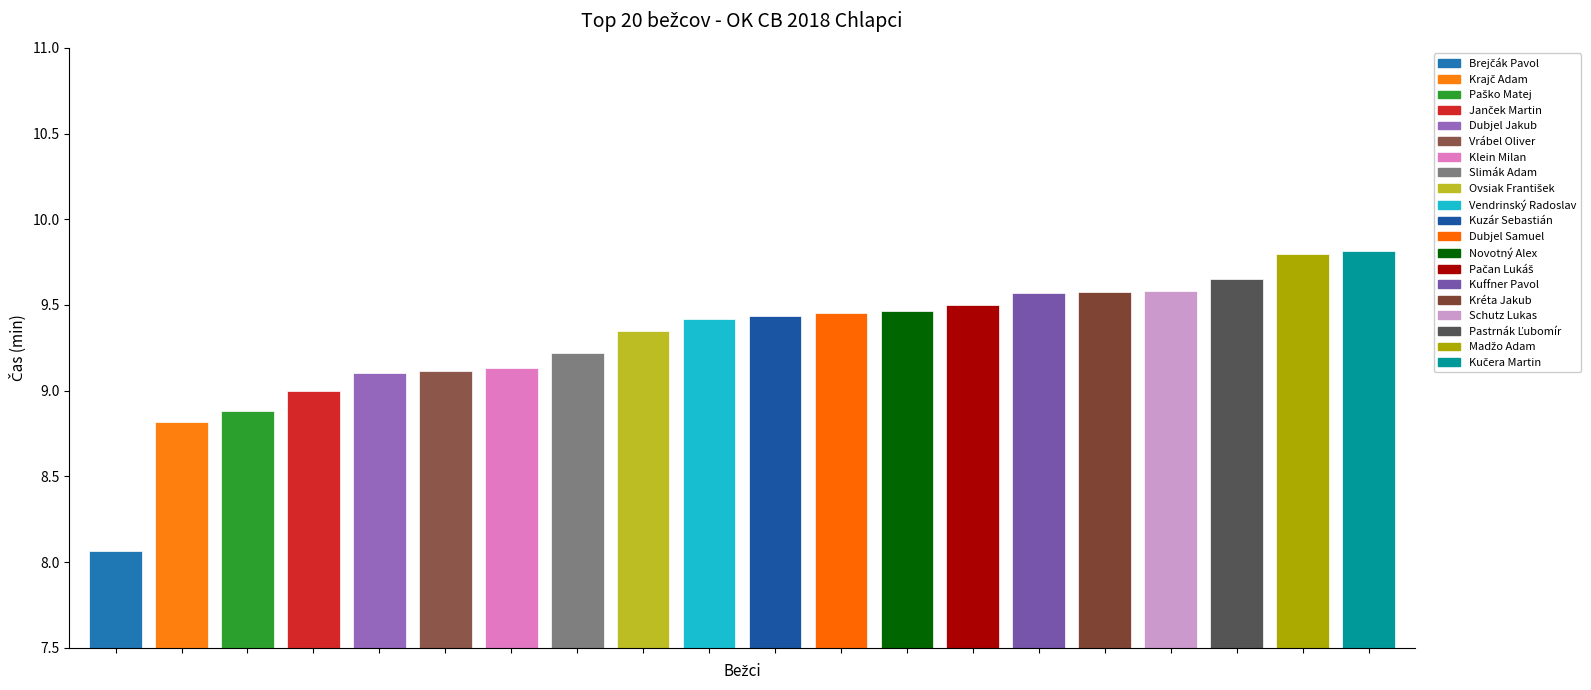

What is the value of the 3rd bar from the left?

8